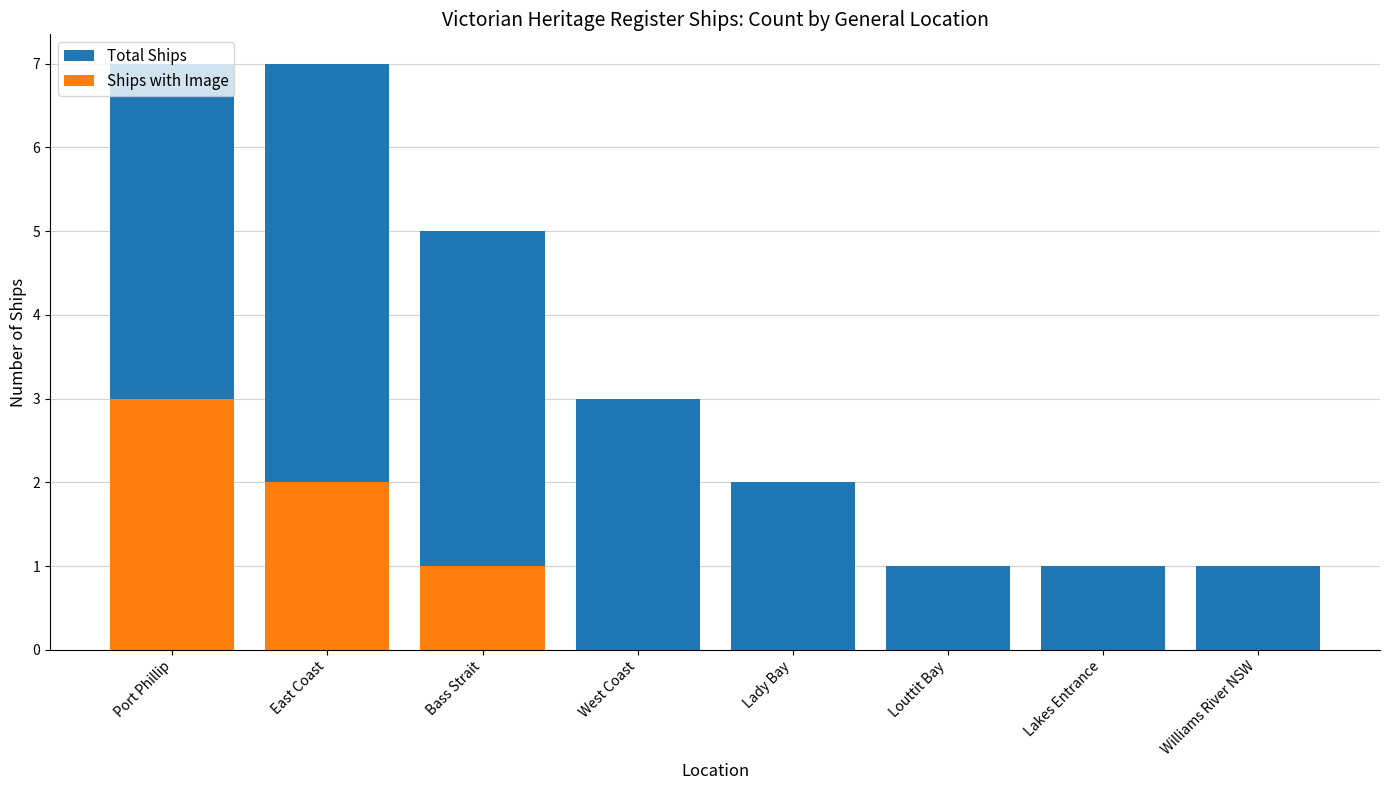

List the series in order of their peak value, lowest first.

Ships with Image, Total Ships